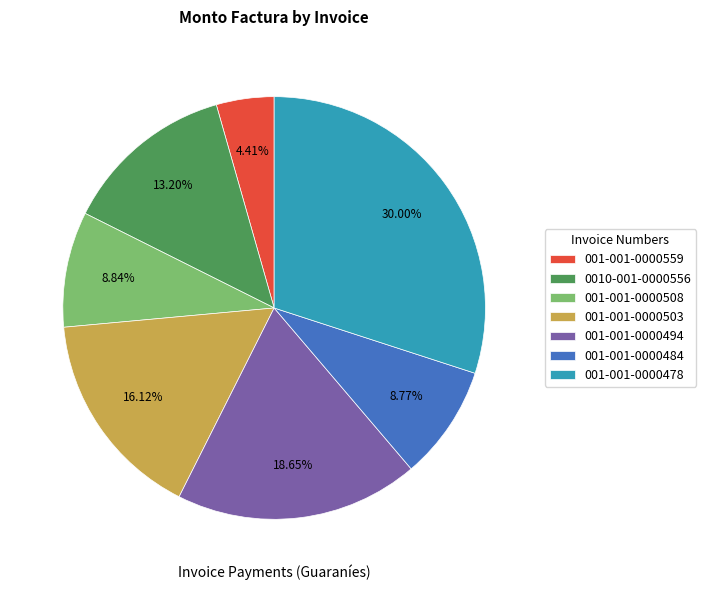

Approximately how many times larger is the value at 001-001-0000484 compared to 001-001-0000478?

0.3